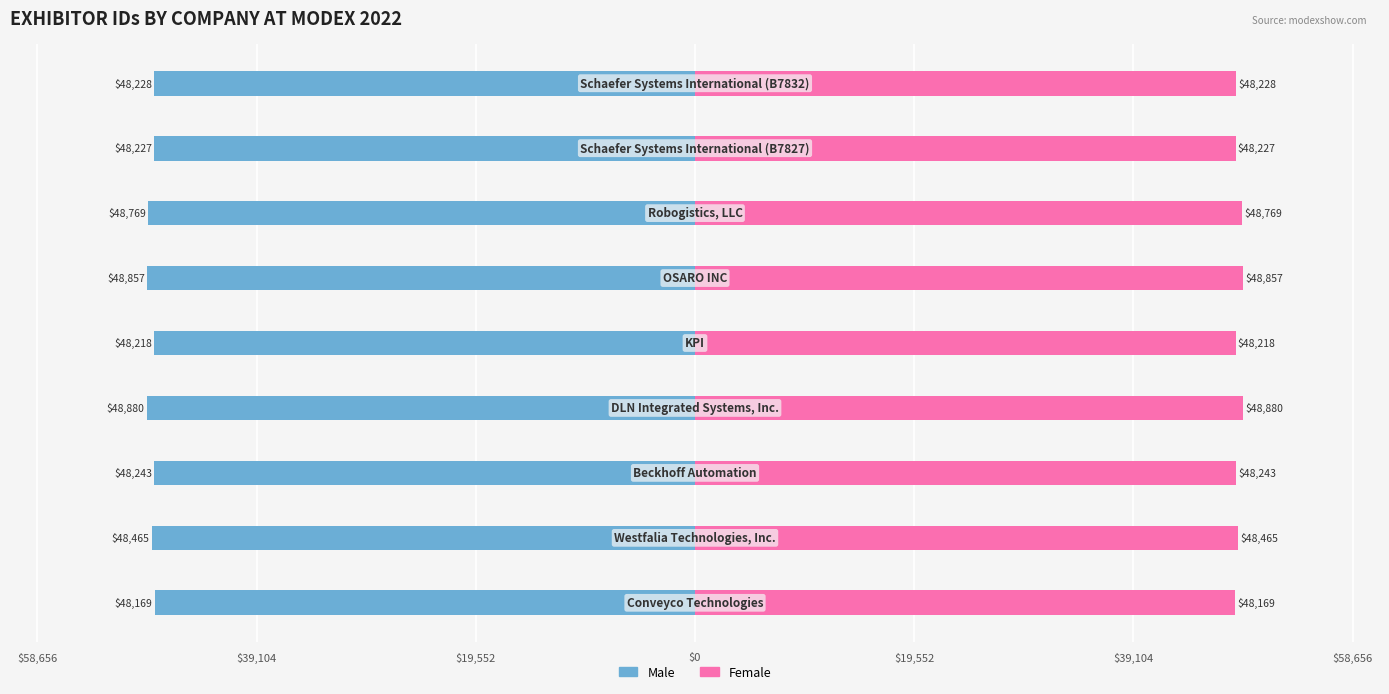

Between $19,552 and $19,552, which series saw the biggest shift?

Male